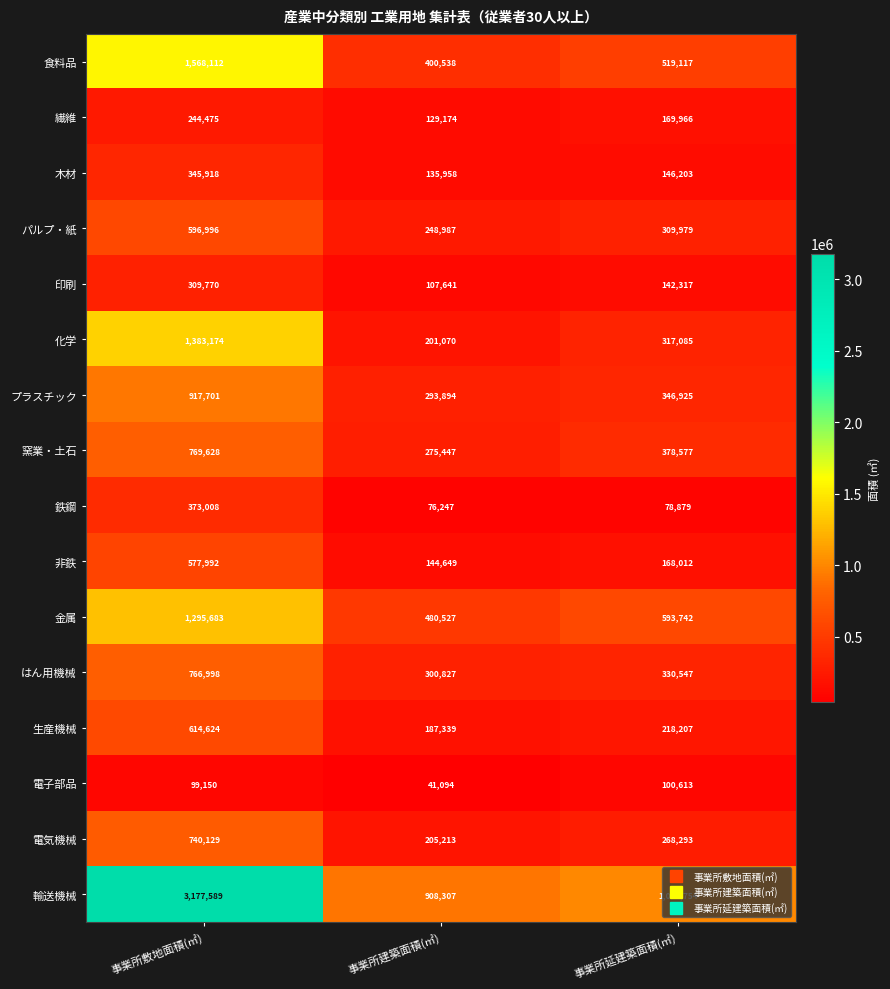

Is the value of 窯業・土石 at 事業所敷地面積(㎡) greater than the value of 化学 at 事業所敷地面積(㎡)?

No